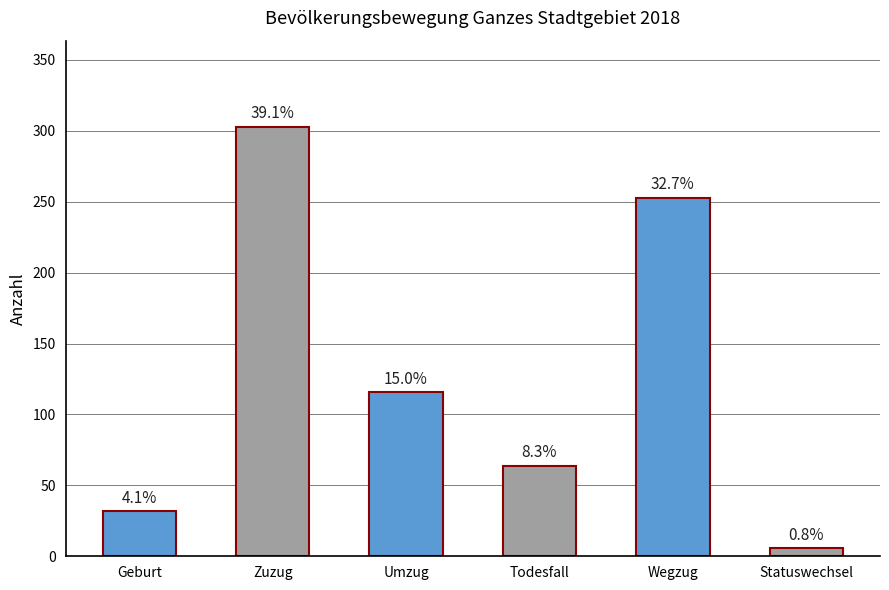

The value at Zuzug is 303. True or false?

True